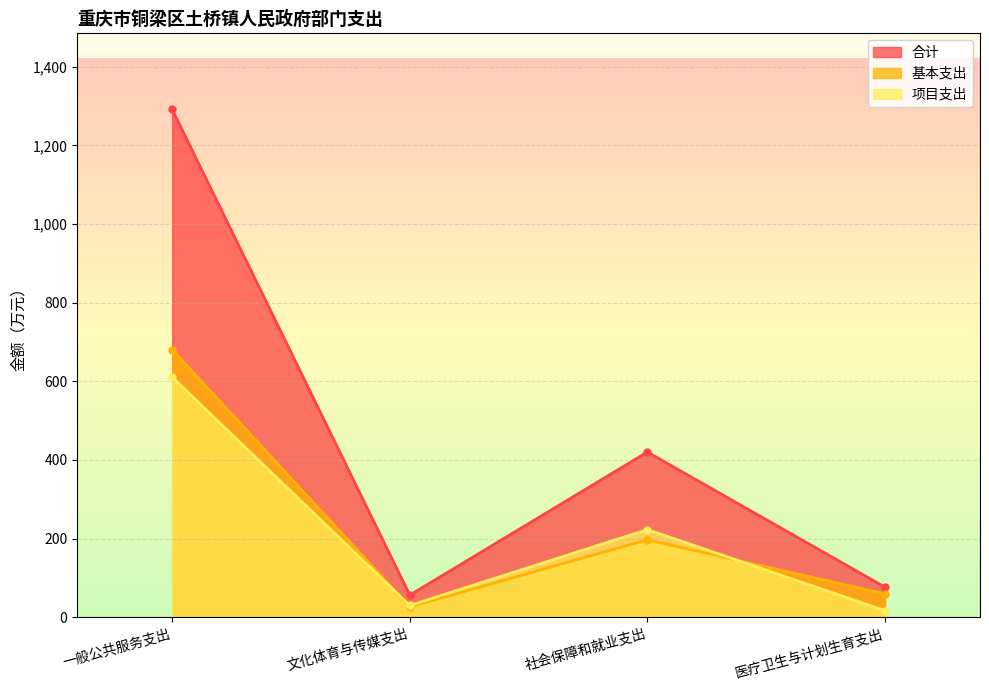

True or false: 合计 and 项目支出 intersect in this chart.

False